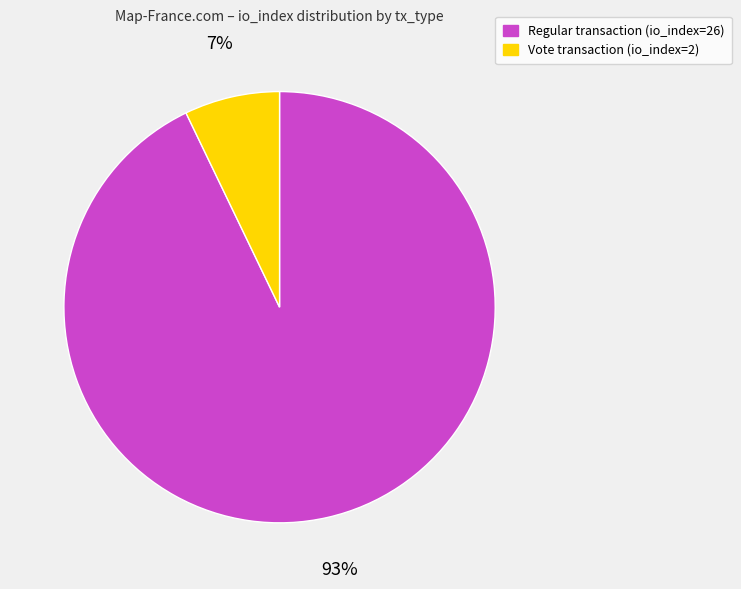

The Regular transaction (io_index=26) slice represents 99% of the pie. True or false?

False